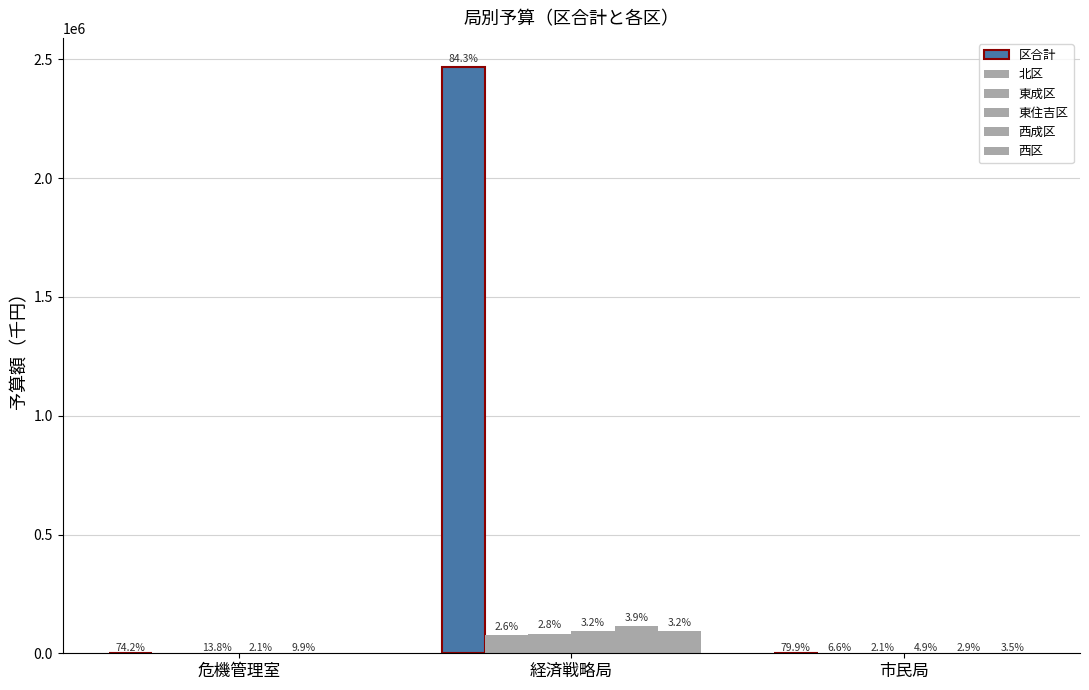

What is the sum of all 北区 values?

75631